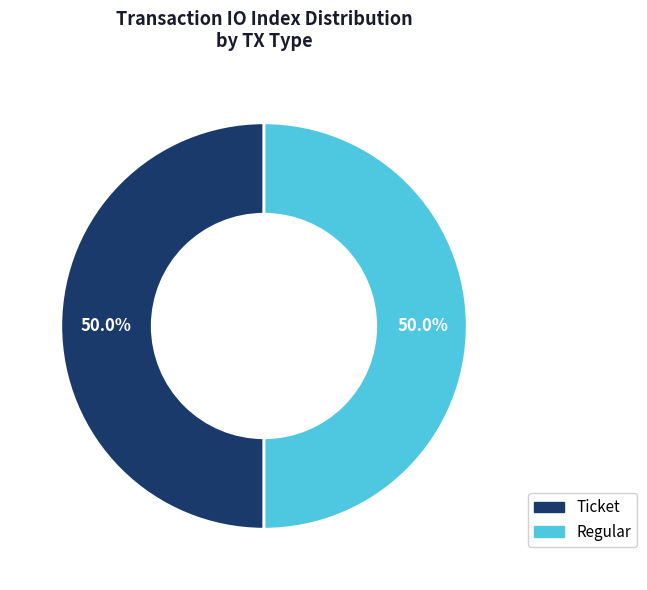

To the nearest percent, what is the difference between the largest and smallest slice percentages?

0%